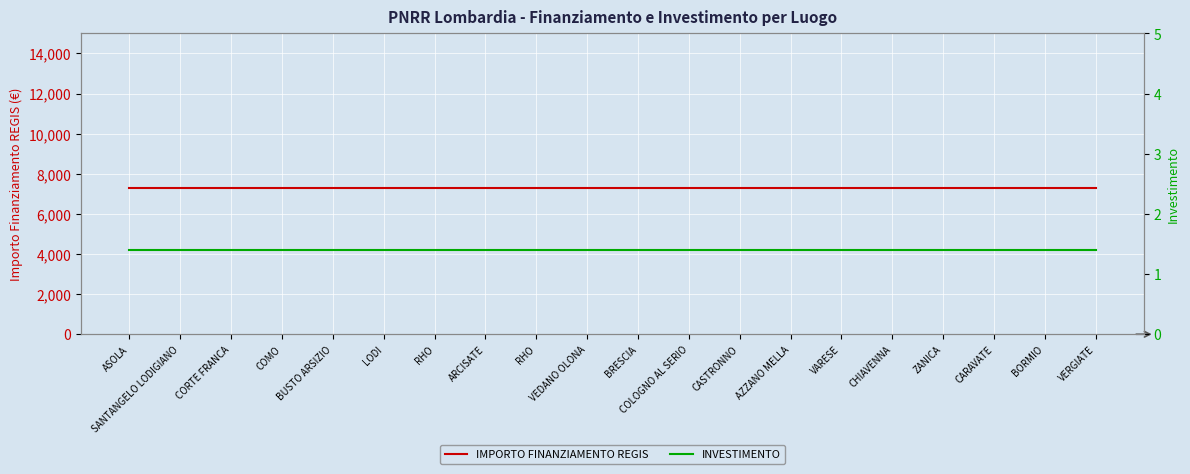

Rank the series by their maximum value, from highest to lowest.

IMPORTO FINANZIAMENTO REGIS, INVESTIMENTO